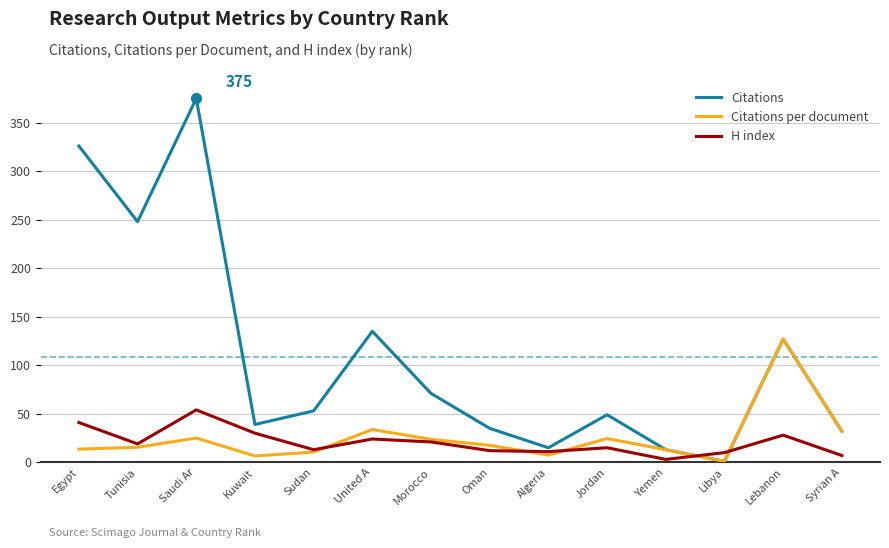

At which category is the sum across all series the highest?

Saudi Ar